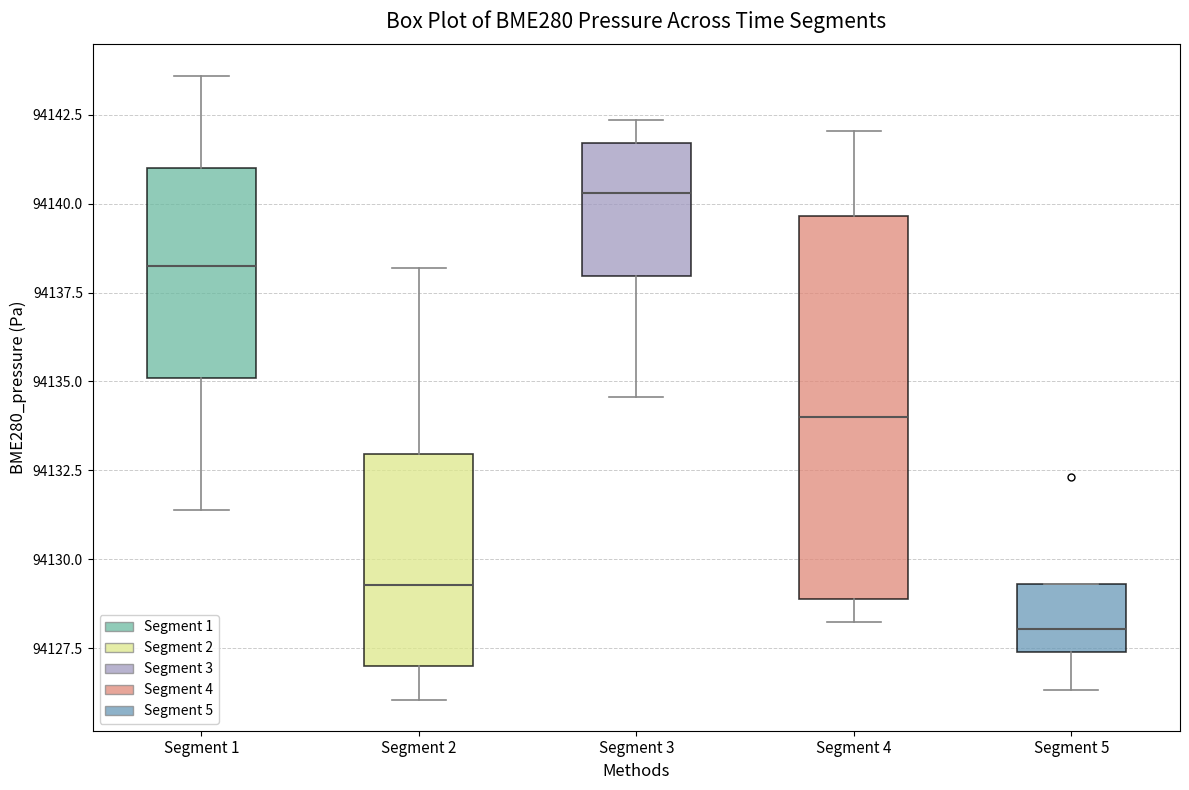

Which box is the tallest, from its lower edge to its upper edge?

Segment 4